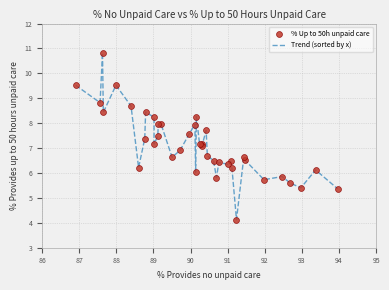

What is the difference between the maximum and minimum values?

6.7